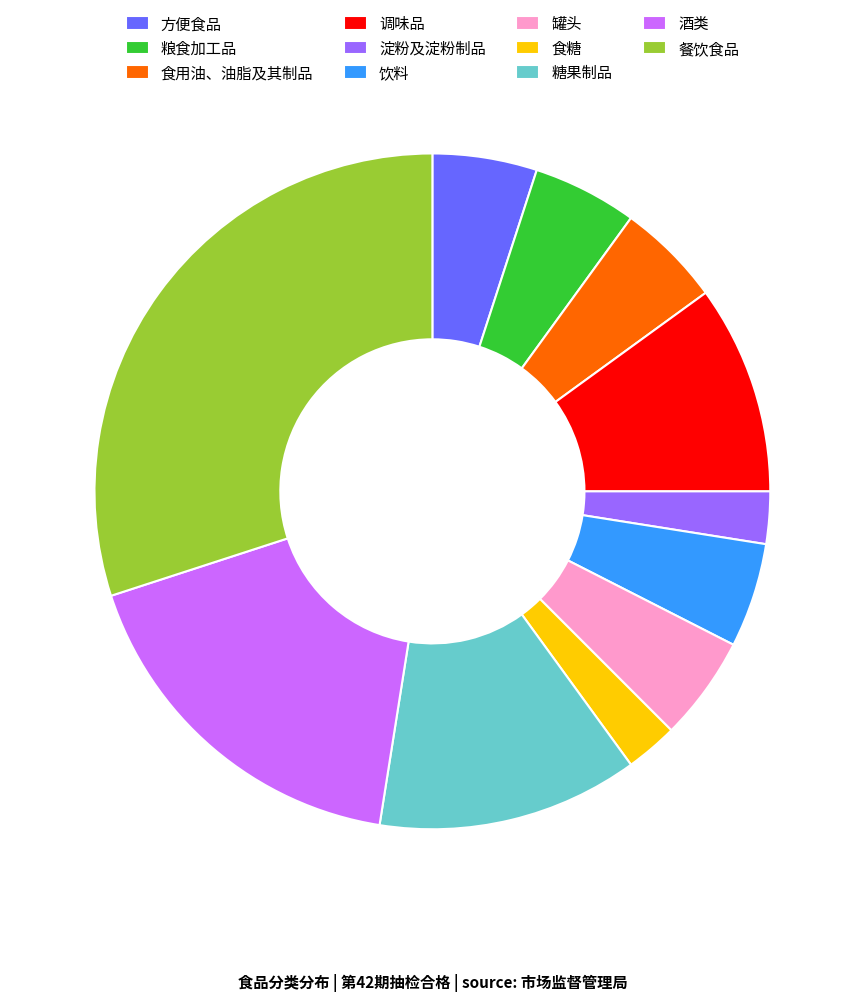

What is the ratio of the value at 酒类 to the value at 食糖?

7.0